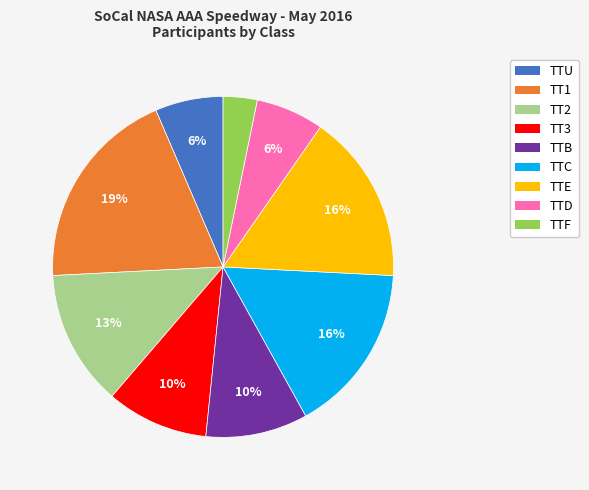

To the nearest percent, what is the average slice percentage?

11%